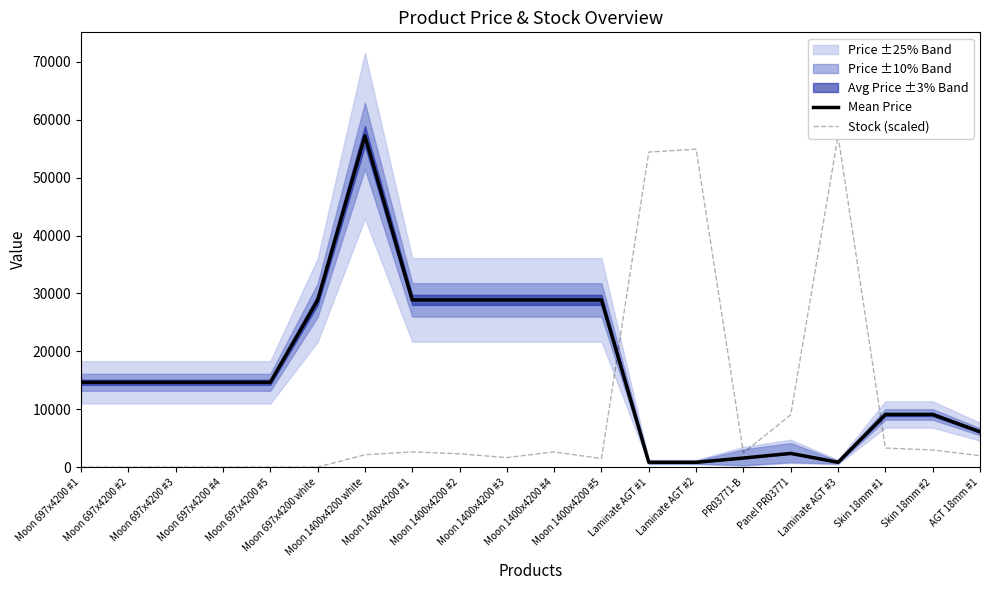

Which has a higher value, Moon 697x4200 #1 or Moon 697x4200 #2?

Moon 697x4200 #1